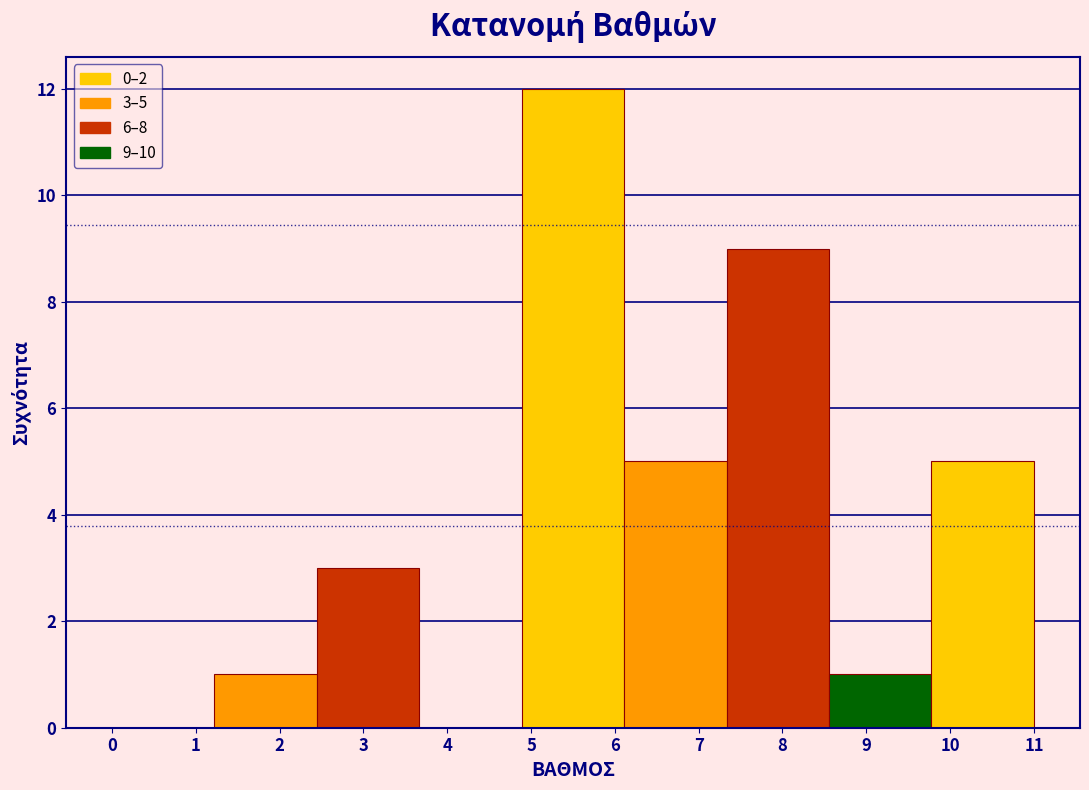

Which range on the x-axis has the tallest bar?

4.9 to 6.1